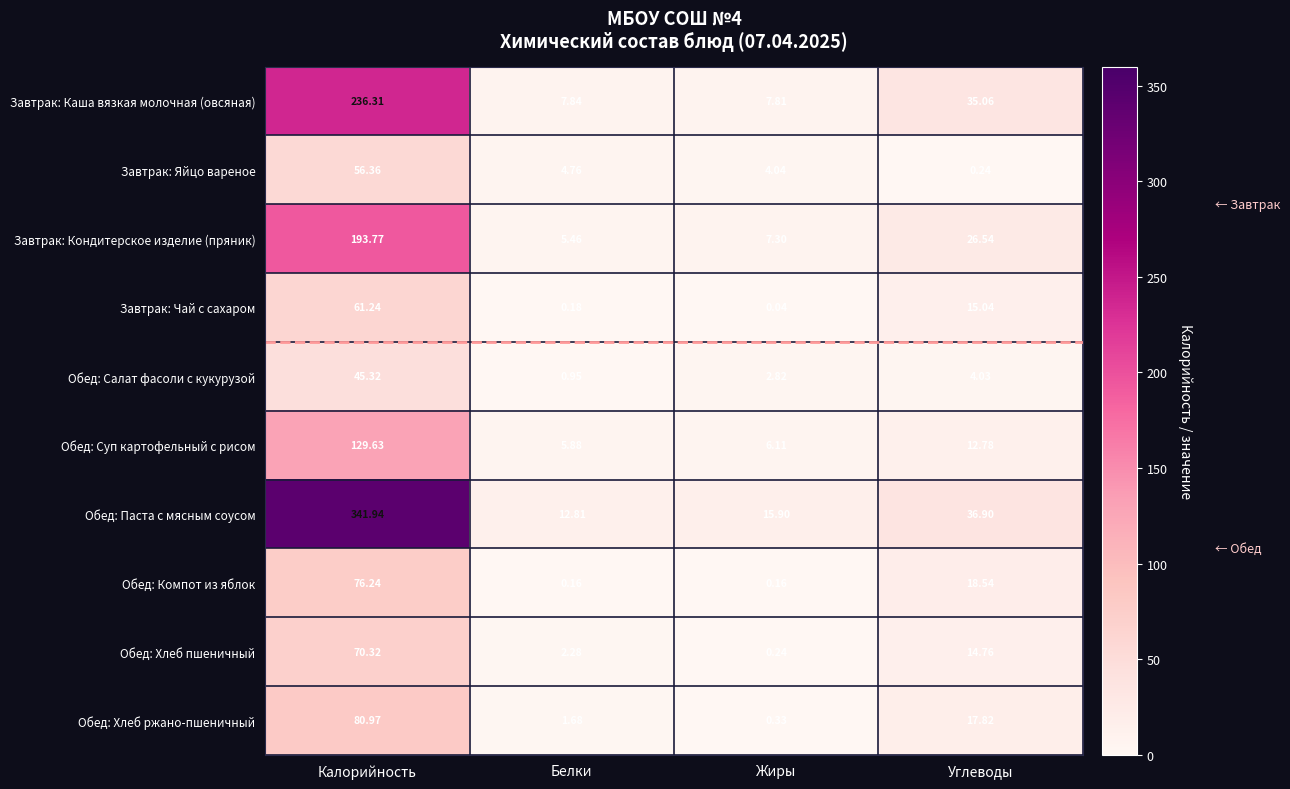

Where does the Обед: Компот из яблок series first go above 18?

Калорийность